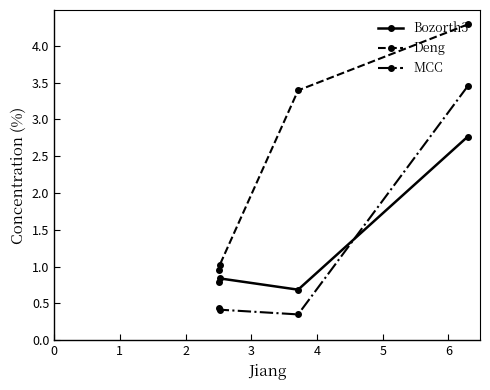

Which series has the widest spread of values?

Deng